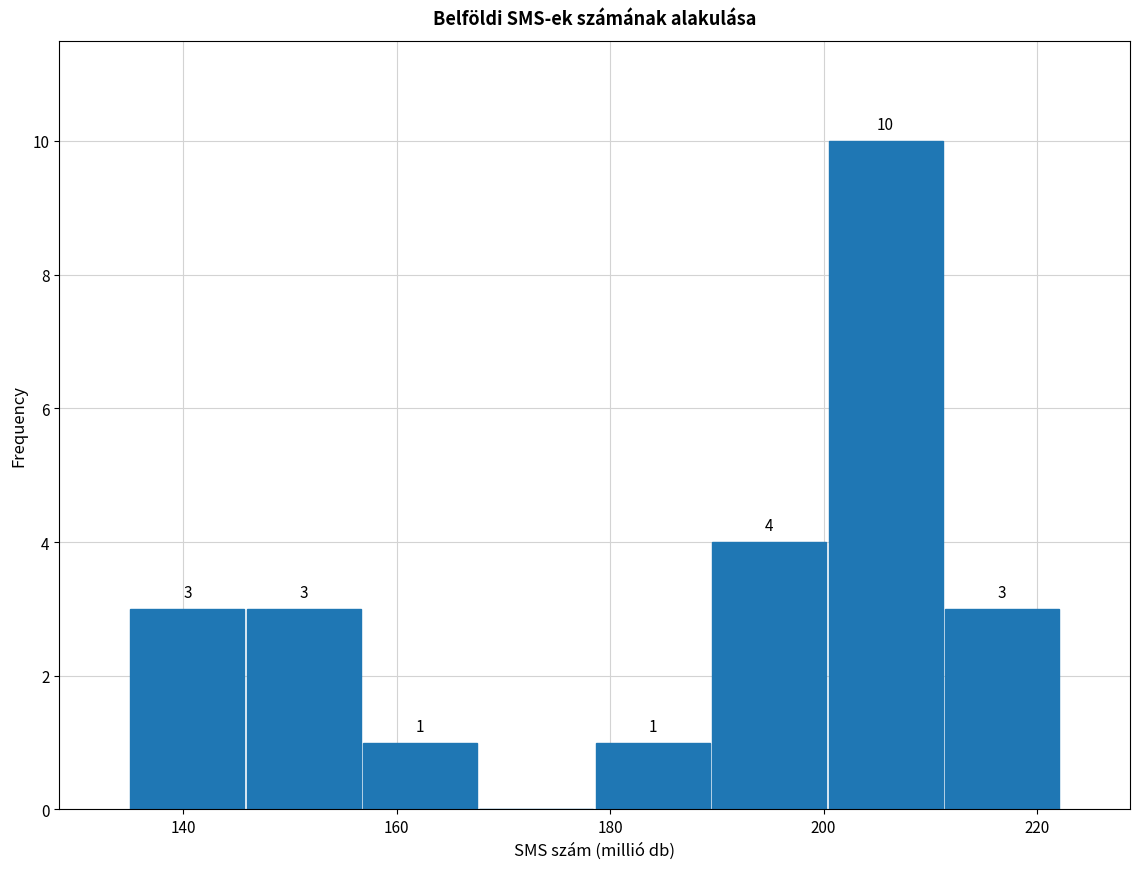

Which range on the x-axis has the tallest bar?

200 to 212